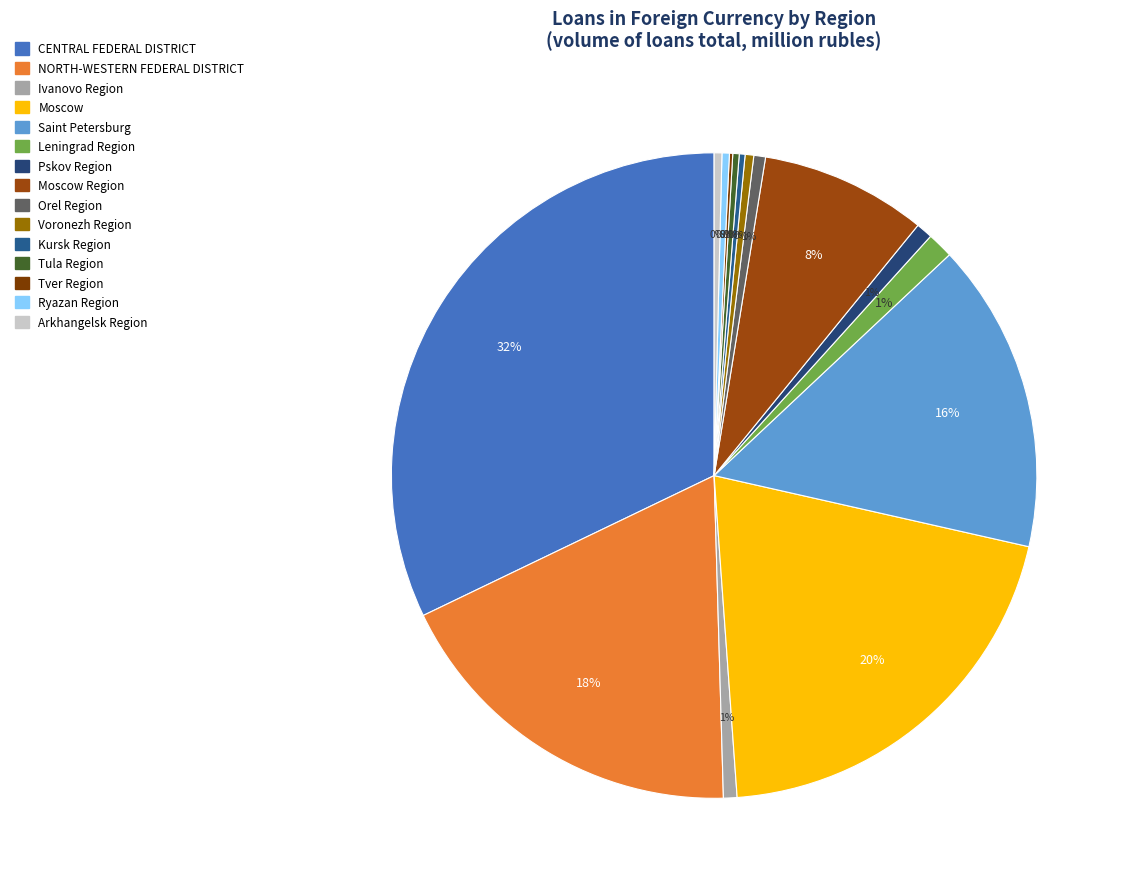

To the nearest percent, what is the difference between the largest and smallest slice percentages?

32%